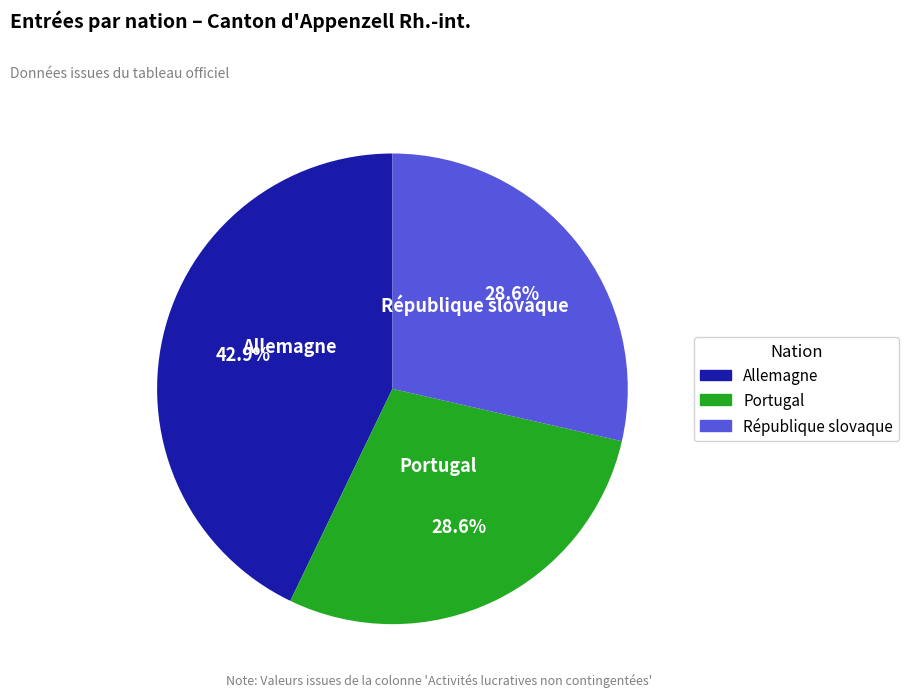

To the nearest percent, what is the combined percentage of Allemagne and République slovaque?

71%